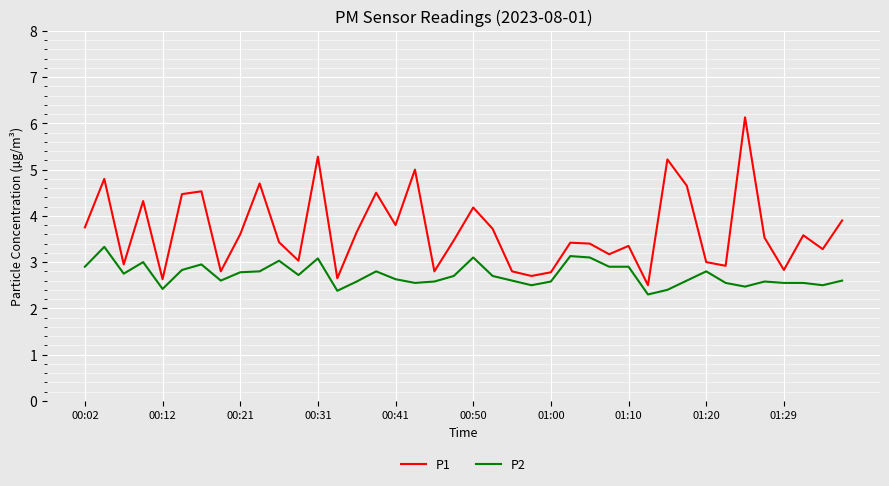

What is the minimum value for P1?

2.5